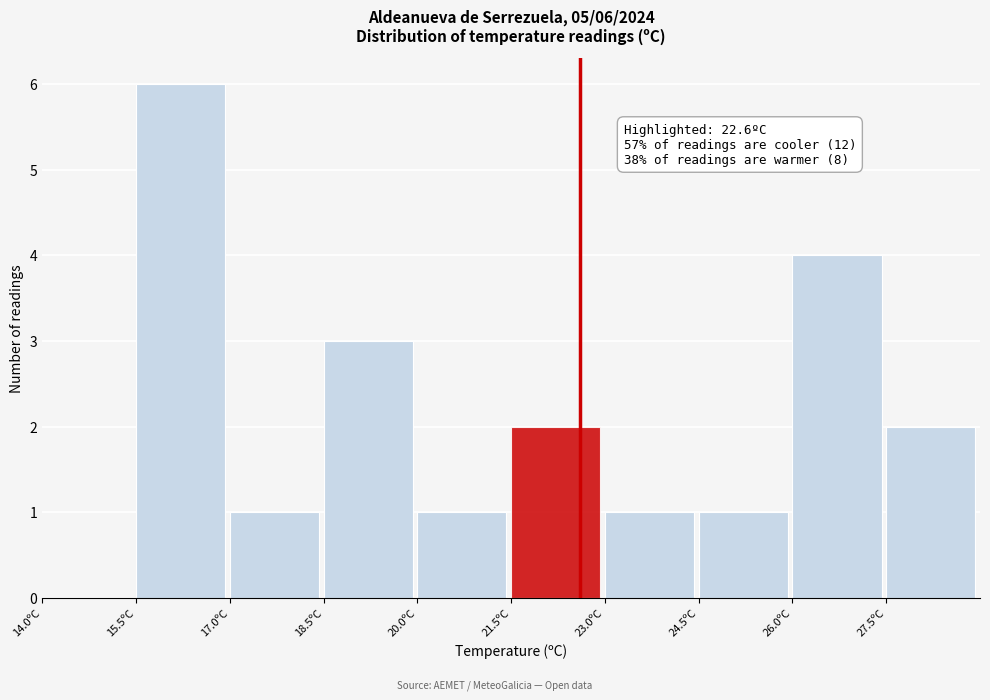

Over which range of the x-axis is the bar tallest?

15.5 to 17.0